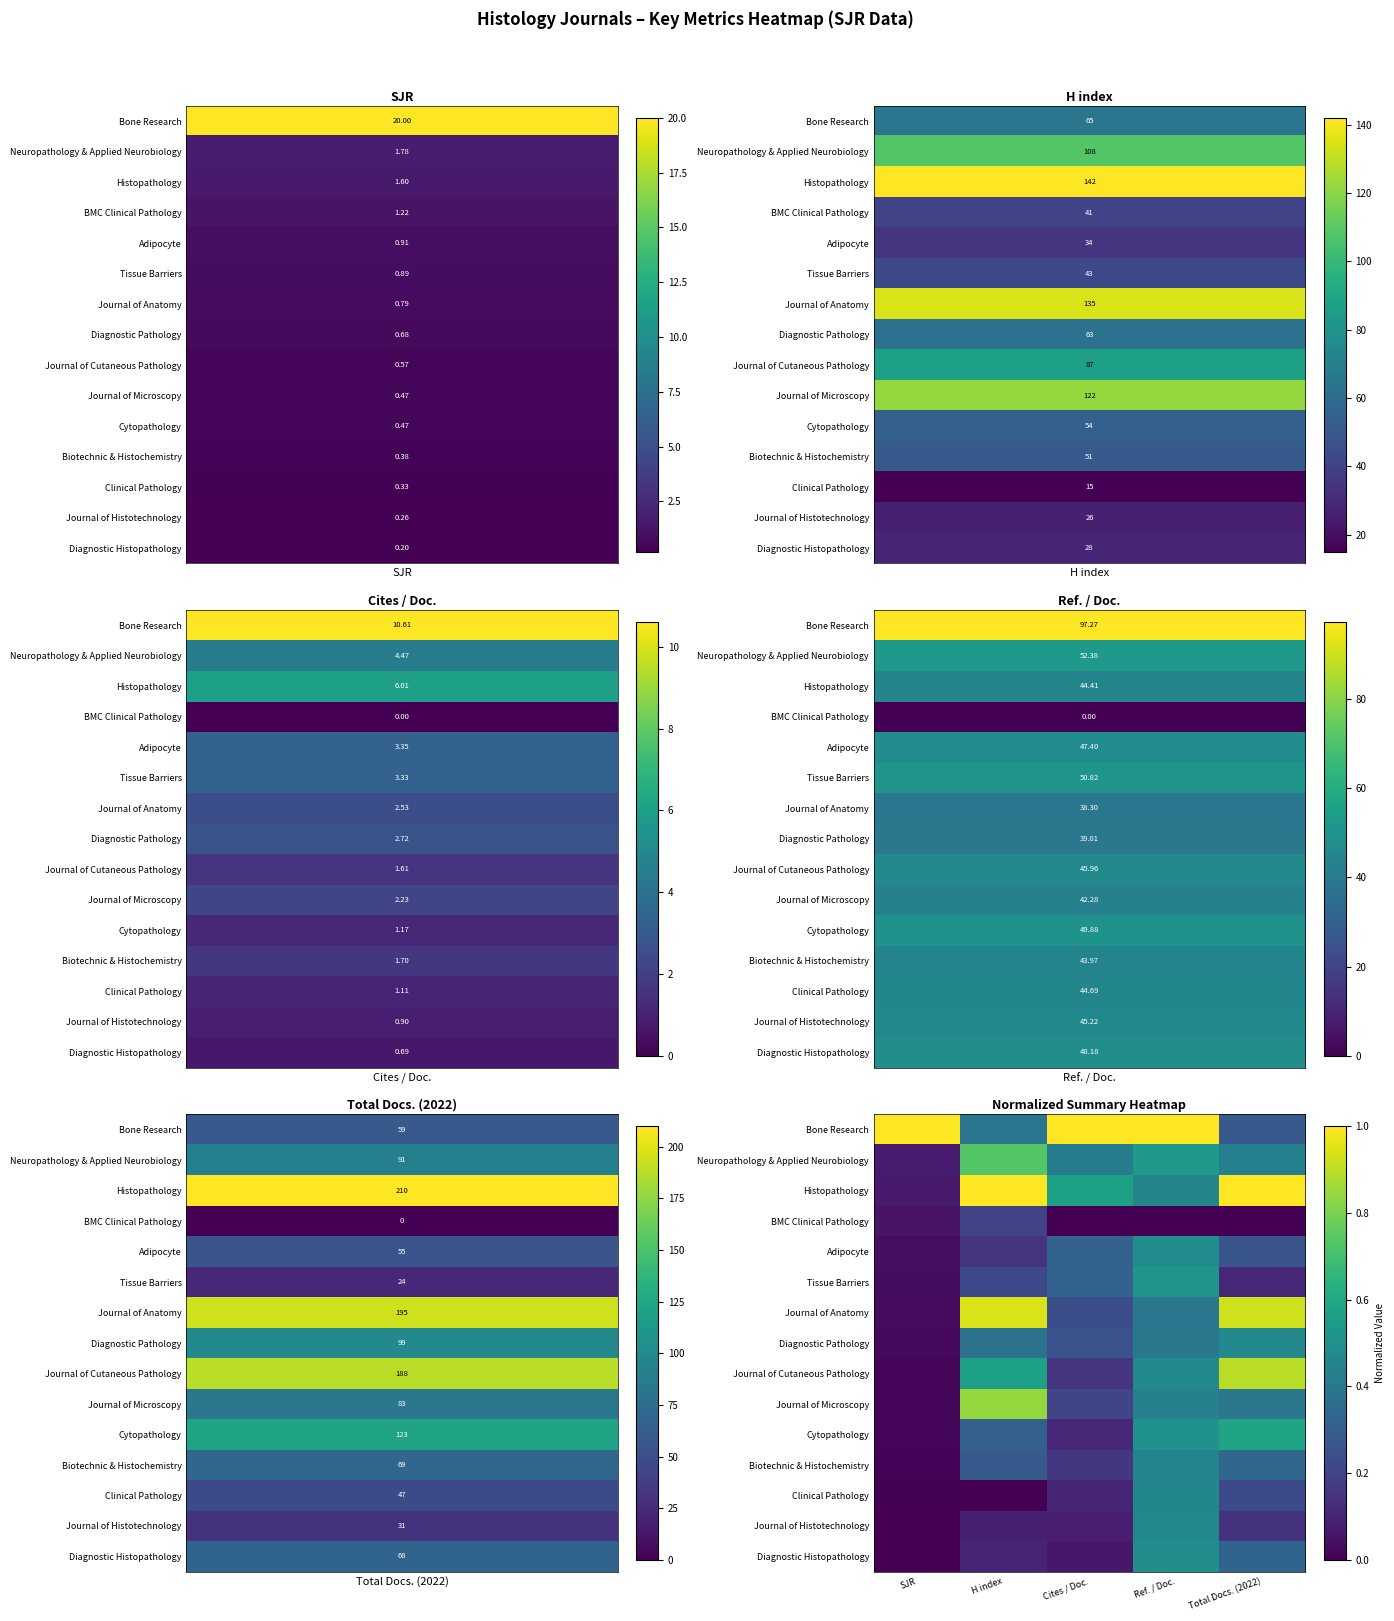

Reading left to right, list all the values displayed in this chart.

Bone Research: SJR=1.0	H index=0.4	Cites / Doc.=1.0	Ref. / Doc.=1.0	Total Docs. (2022)=0.3
Neuropathology & Applied Neurobiology: SJR=0.1	H index=0.7	Cites / Doc.=0.4	Ref. / Doc.=0.5	Total Docs. (2022)=0.4
Histopathology: SJR=0.1	H index=1.0	Cites / Doc.=0.6	Ref. / Doc.=0.5	Total Docs. (2022)=1.0
BMC Clinical Pathology: SJR=0.1	H index=0.2	Cites / Doc.=0.0	Ref. / Doc.=0.0	Total Docs. (2022)=0.0
Adipocyte: SJR=0.0	H index=0.1	Cites / Doc.=0.3	Ref. / Doc.=0.5	Total Docs. (2022)=0.3
Tissue Barriers: SJR=0.0	H index=0.2	Cites / Doc.=0.3	Ref. / Doc.=0.5	Total Docs. (2022)=0.1
Journal of Anatomy: SJR=0.0	H index=0.9	Cites / Doc.=0.2	Ref. / Doc.=0.4	Total Docs. (2022)=0.9
Diagnostic Pathology: SJR=0.0	H index=0.4	Cites / Doc.=0.3	Ref. / Doc.=0.4	Total Docs. (2022)=0.5
Journal of Cutaneous Pathology: SJR=0.0	H index=0.6	Cites / Doc.=0.2	Ref. / Doc.=0.5	Total Docs. (2022)=0.9
Journal of Microscopy: SJR=0.0	H index=0.8	Cites / Doc.=0.2	Ref. / Doc.=0.4	Total Docs. (2022)=0.4
Cytopathology: SJR=0.0	H index=0.3	Cites / Doc.=0.1	Ref. / Doc.=0.5	Total Docs. (2022)=0.6
Biotechnic & Histochemistry: SJR=0.0	H index=0.3	Cites / Doc.=0.2	Ref. / Doc.=0.5	Total Docs. (2022)=0.3
Clinical Pathology: SJR=0.0	H index=0.0	Cites / Doc.=0.1	Ref. / Doc.=0.5	Total Docs. (2022)=0.2
Journal of Histotechnology: SJR=0.0	H index=0.1	Cites / Doc.=0.1	Ref. / Doc.=0.5	Total Docs. (2022)=0.1
Diagnostic Histopathology: SJR=0.0	H index=0.1	Cites / Doc.=0.1	Ref. / Doc.=0.5	Total Docs. (2022)=0.3